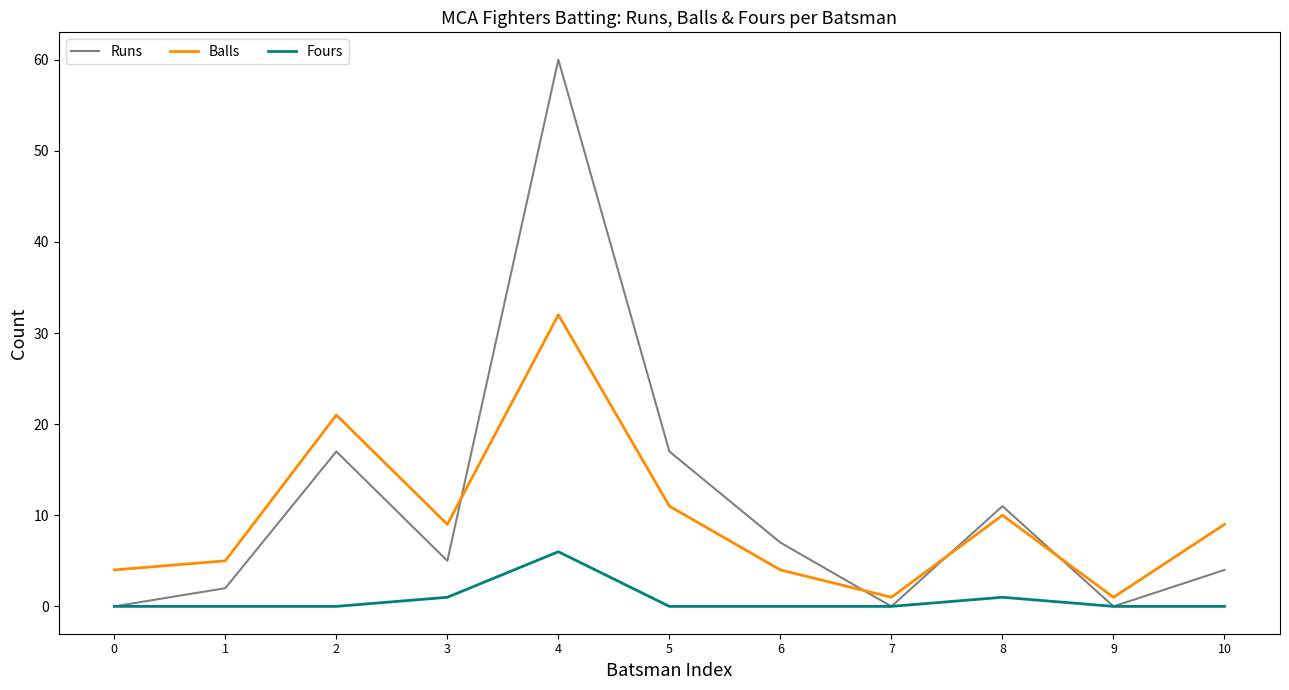

What is the highest value of the Balls series?

32